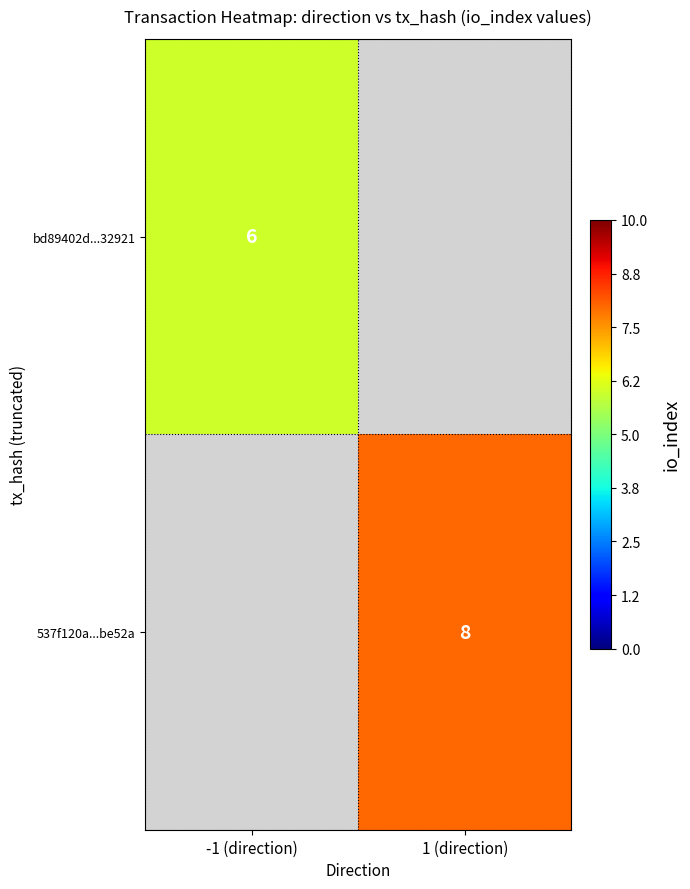

At how many categories does at least one series exceed 7?

1